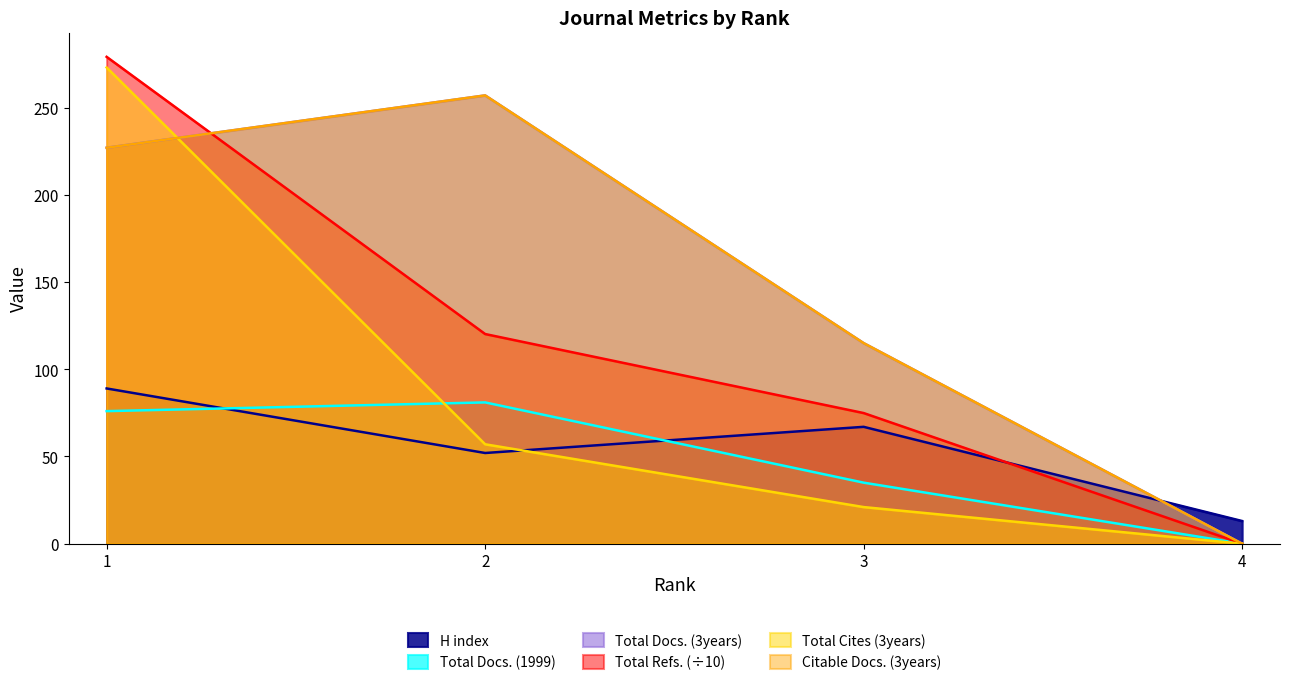

How many positive values does the Total Refs. series have?

3